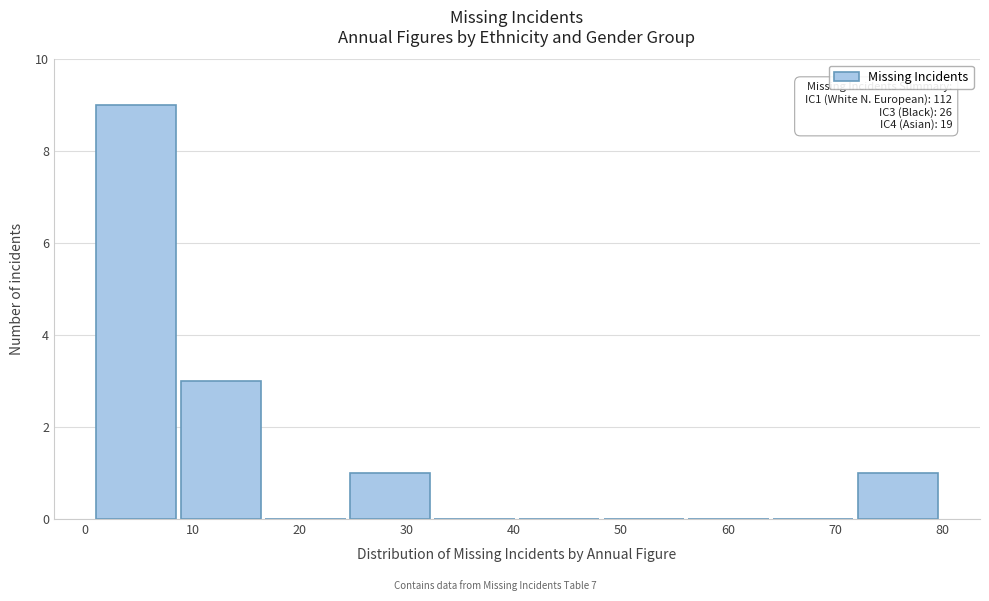

Which range on the x-axis has the tallest bar?

1.0 to 8.9